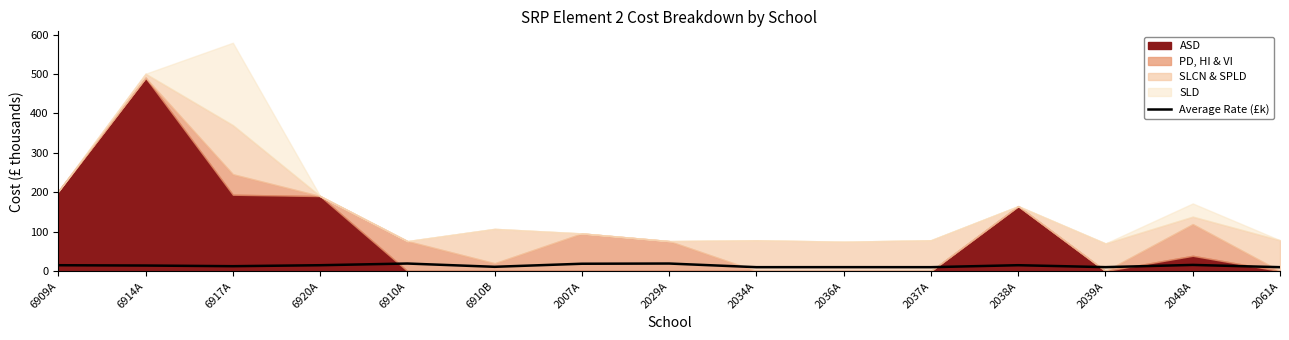

True or false: Average Rate (£k) has a value of 15.5 at 2048A.

True